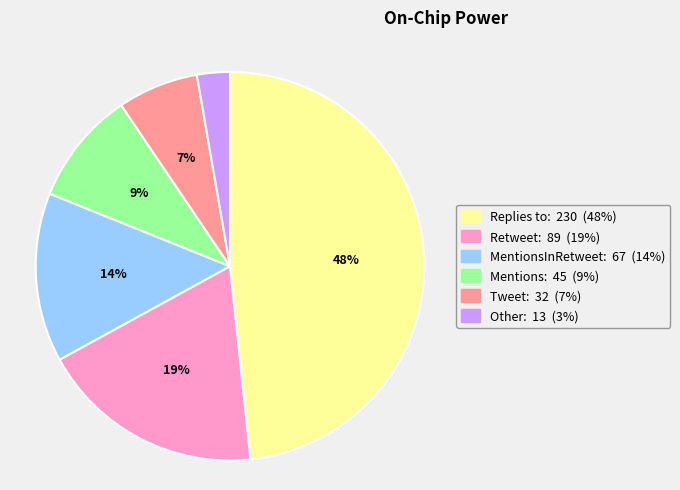

Is there any slice that represents more than half of the pie?

No